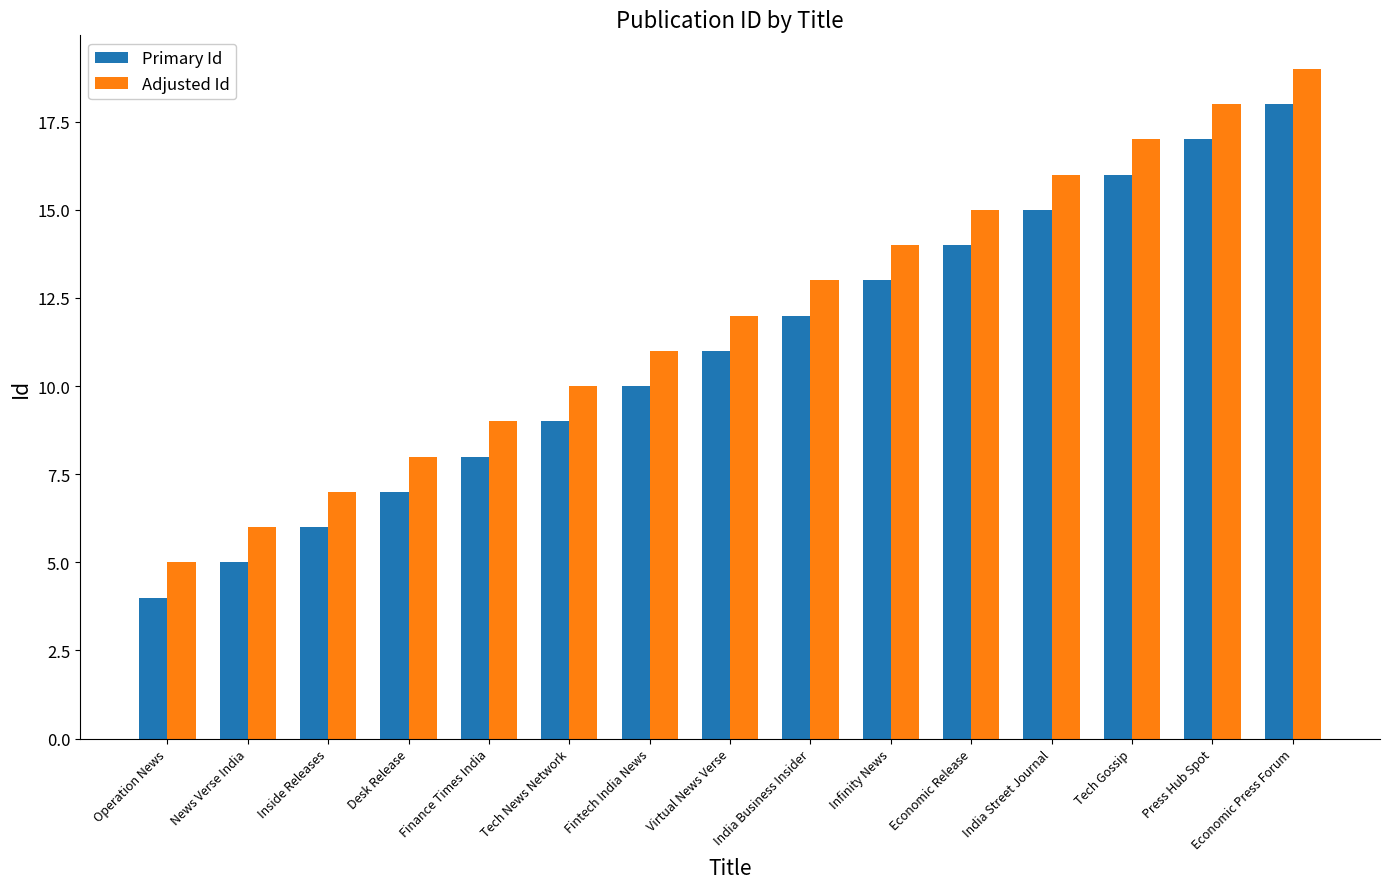

What is the average value of the Adjusted Id series?

12